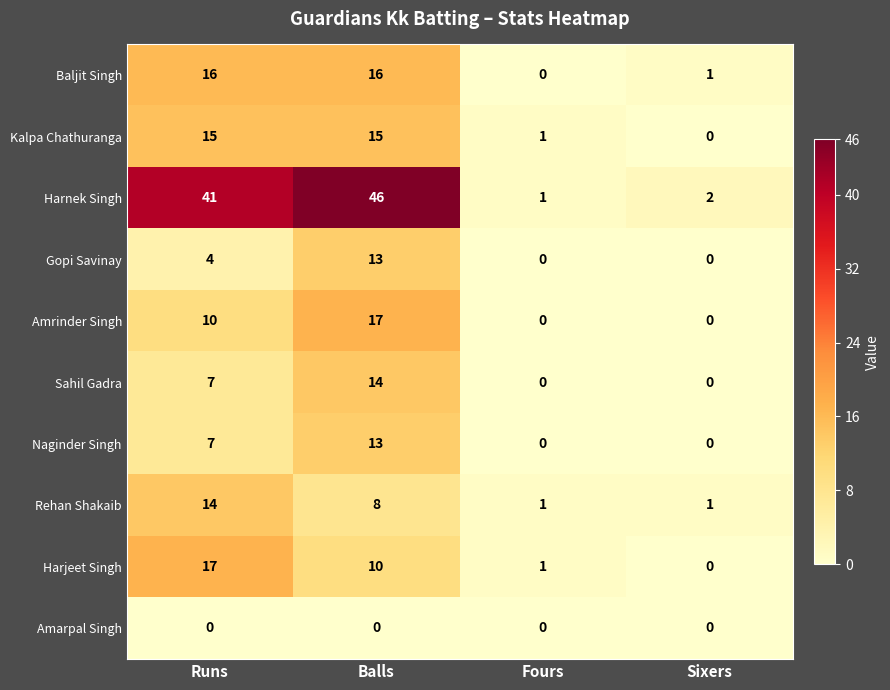

Count the Rehan Shakaib values in the range 1 to 14.

4